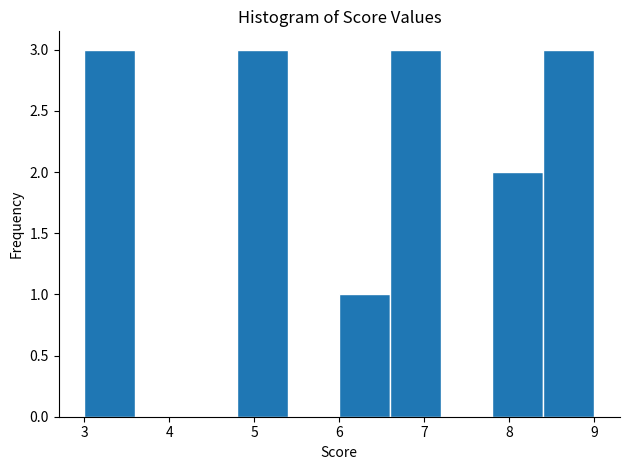

How tall is the bar that spans 8.4 to 9.0 on the x-axis? The values are not printed on the chart, so give them approximately, as read against the axis.

3